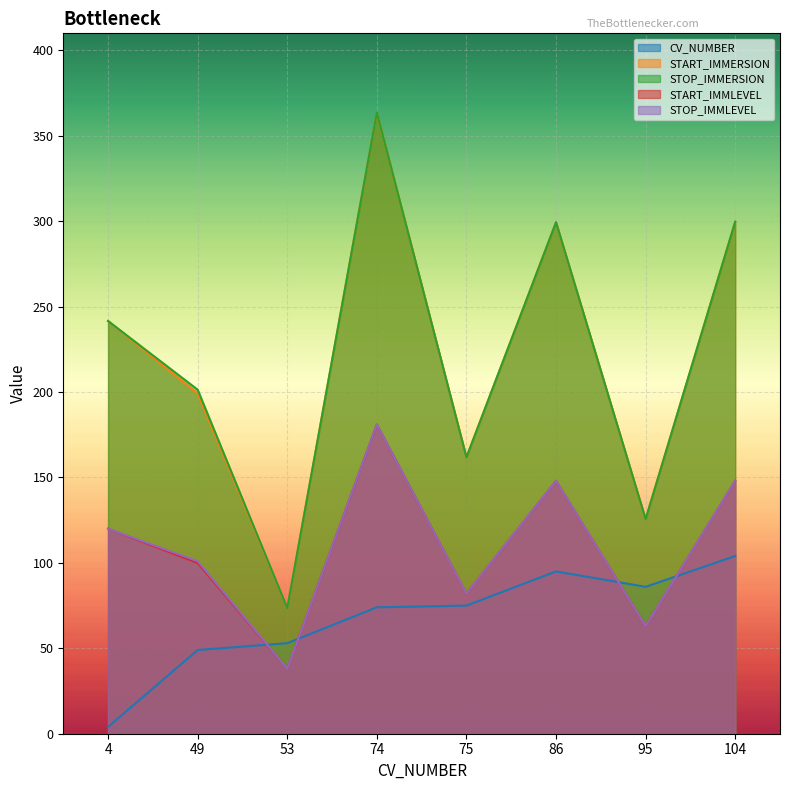

How many data points does each series have?

8